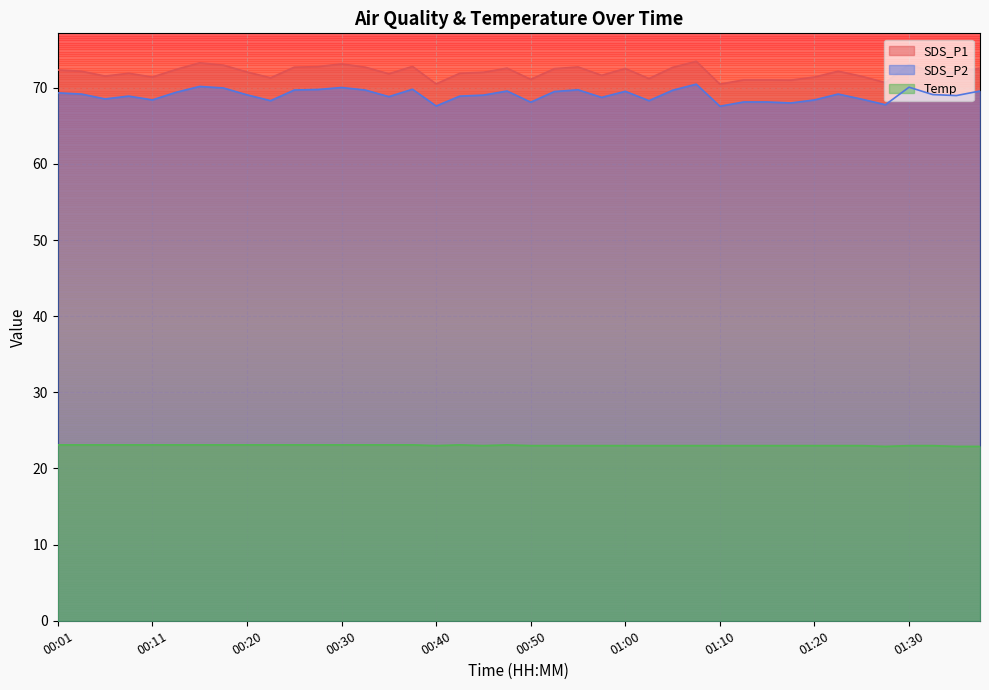

What is the maximum value for SDS_P2?

70.5